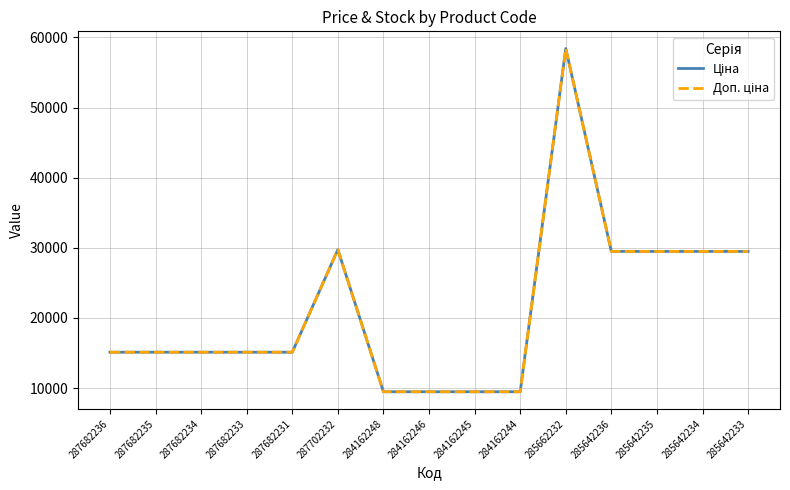

Does the chart display data point markers on the line(s)?

No